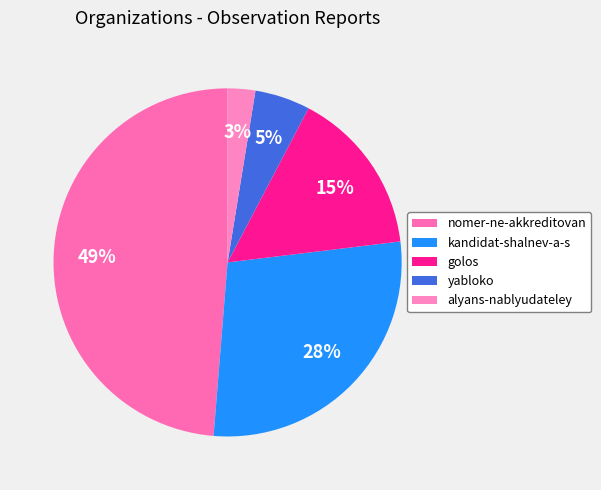

True or false: golos accounts for 9% of the total.

False